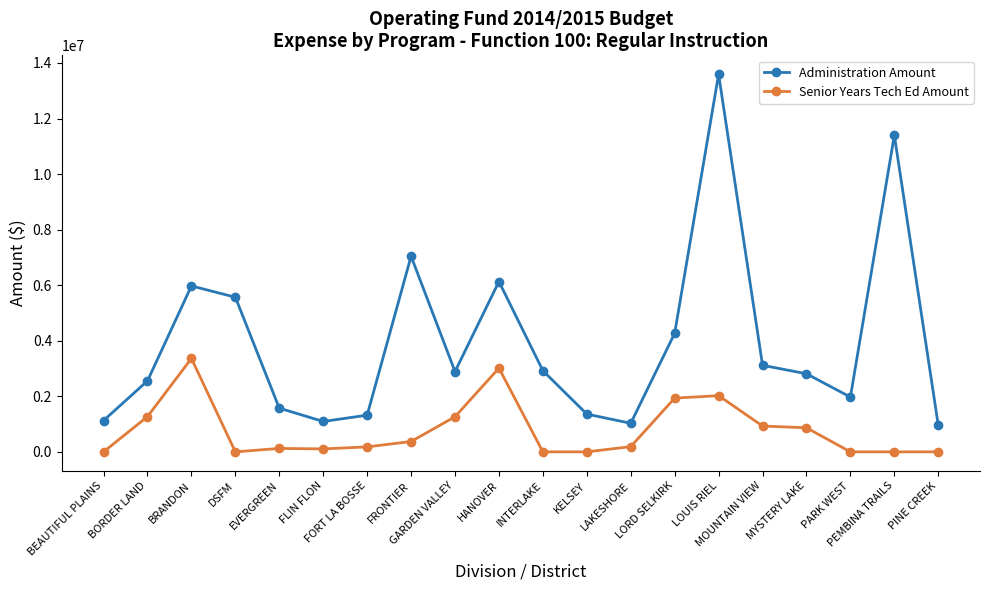

How many distinct data groups are displayed?

2